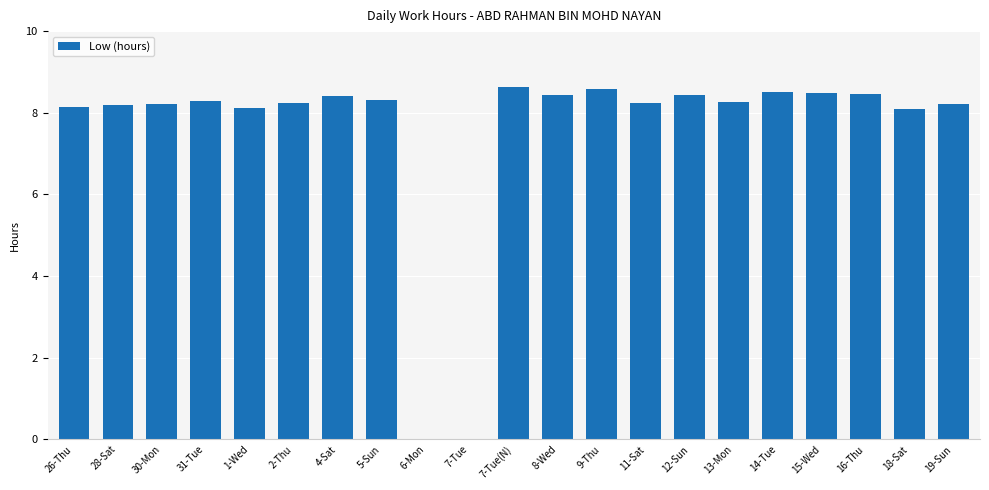

What is the sum of the values at 4-Sat and 8-Wed?

16.9